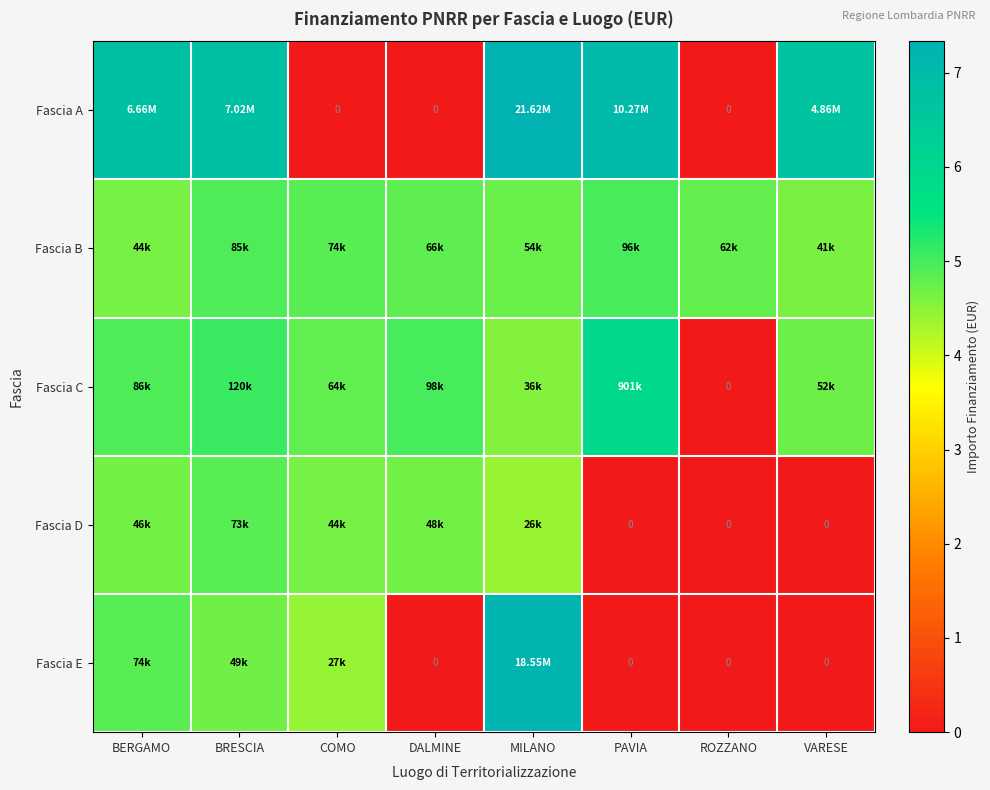

How many categories are shown in the chart?

8